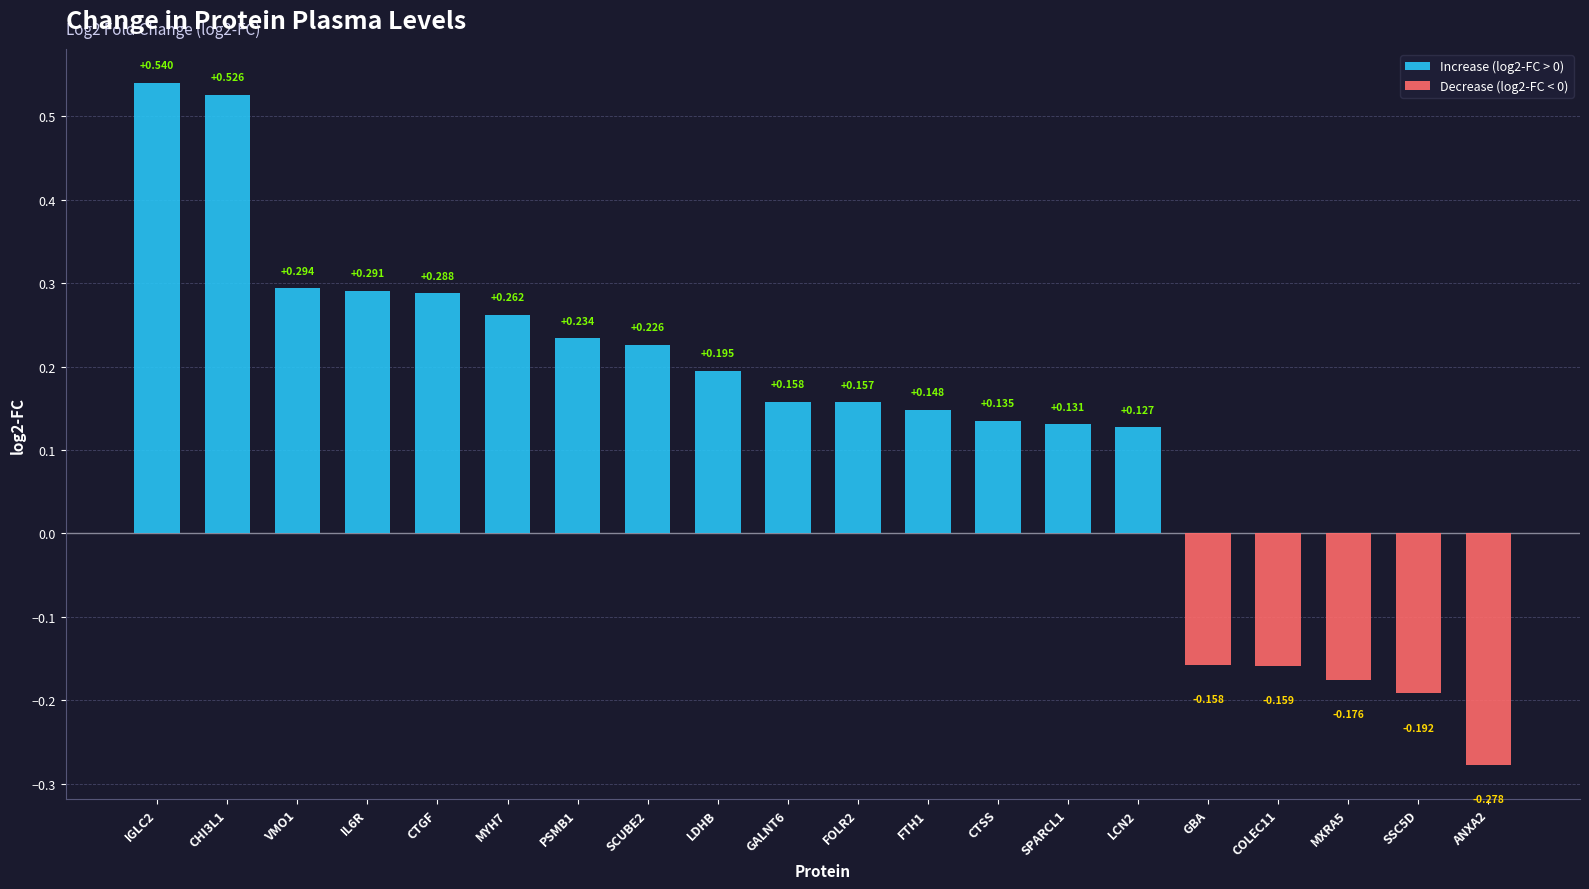

Reading left to right, transcribe all the data shown in this chart.

0.5	0.5	0.3	0.3	0.3	0.3	0.2	0.2	0.2	0.2	0.2	0.1	0.1	0.1	0.1	-0.2	-0.2	-0.2	-0.2	-0.3